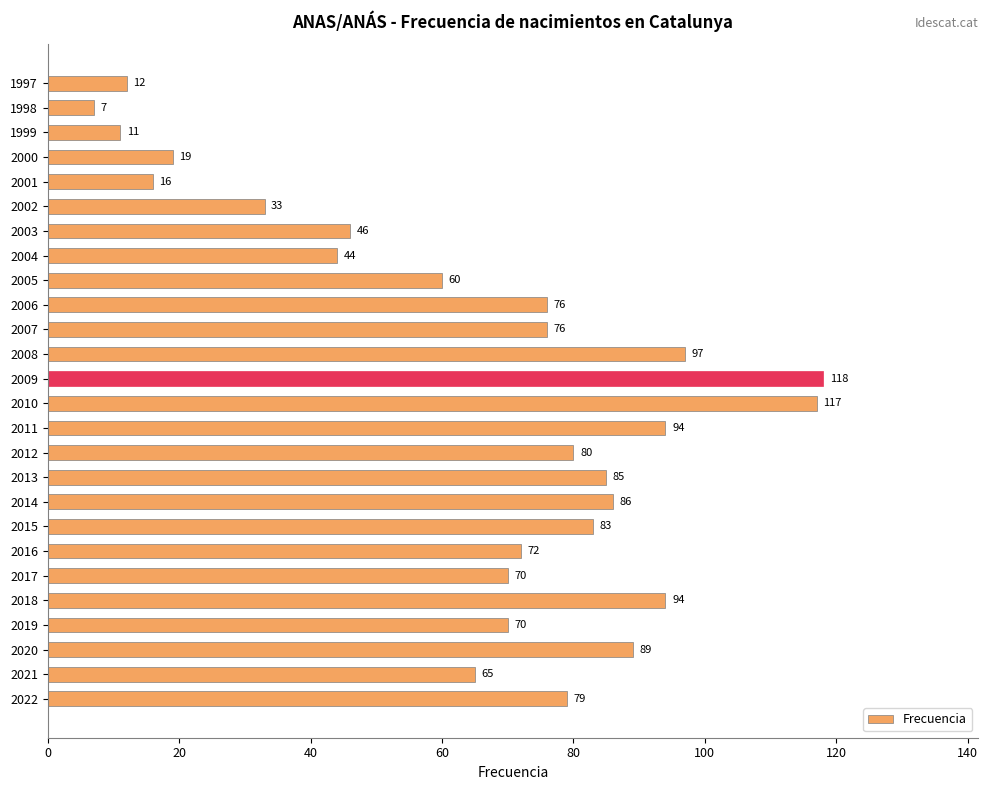

The value at 2008 is 97. True or false?

True